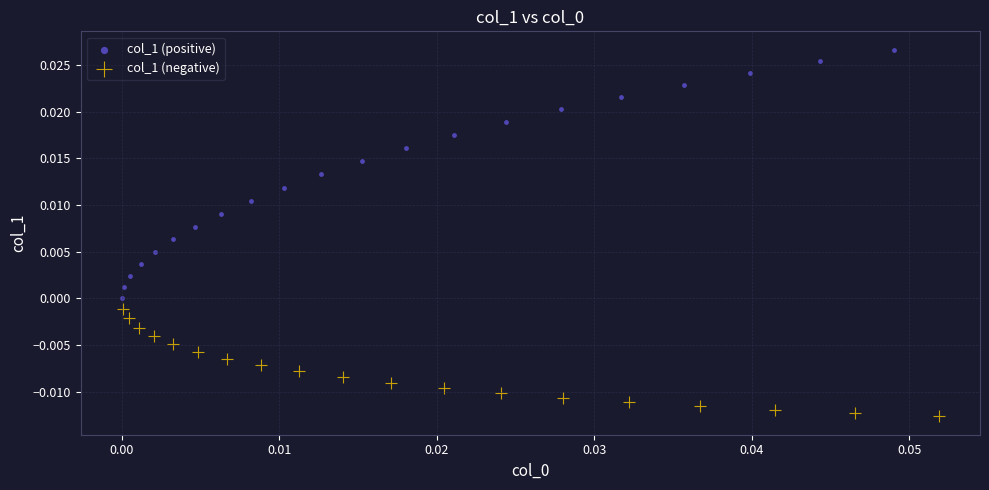

Which series has the widest spread of Y values?

col_1 (positive)